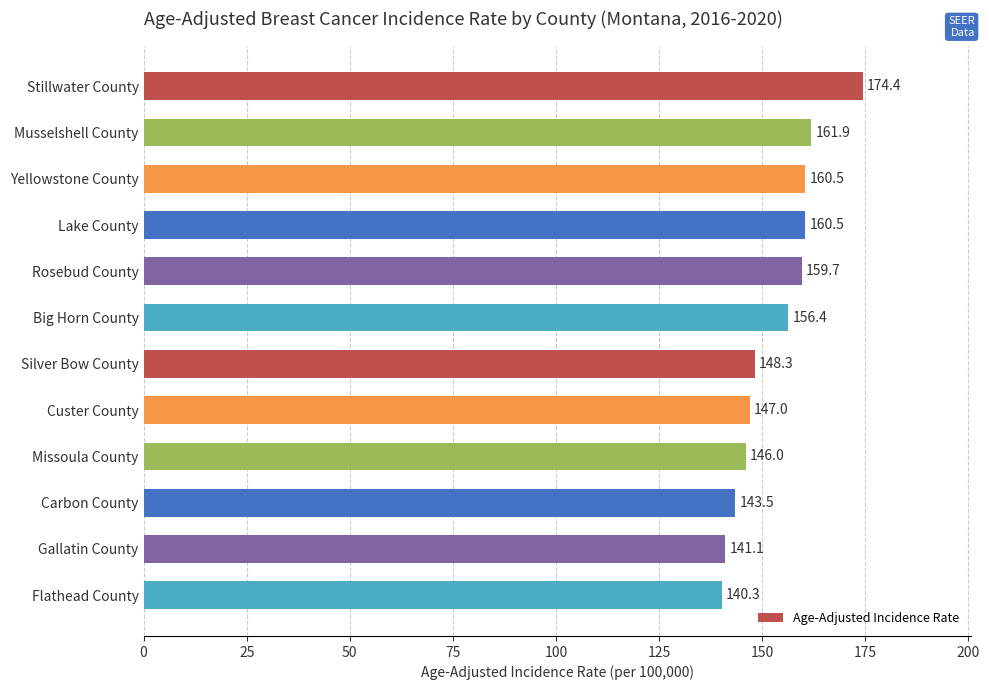

The chart shows a value of 213.2 at Silver Bow County. True or false?

False